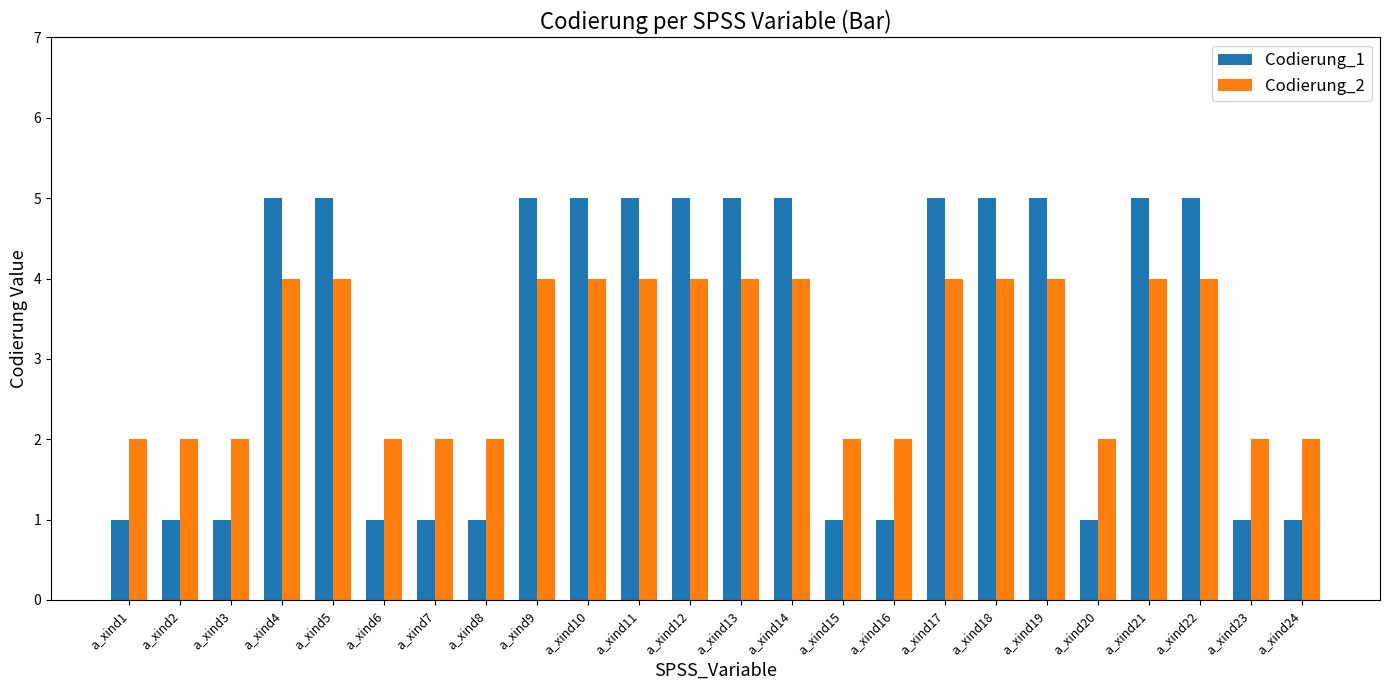

Reading left to right, what are all the values shown in this chart?

Codierung_1: 1	1	1	5	5	1	1	1	5	5	5	5	5	5	1	1	5	5	5	1	5	5	1	1
Codierung_2: 2	2	2	4	4	2	2	2	4	4	4	4	4	4	2	2	4	4	4	2	4	4	2	2